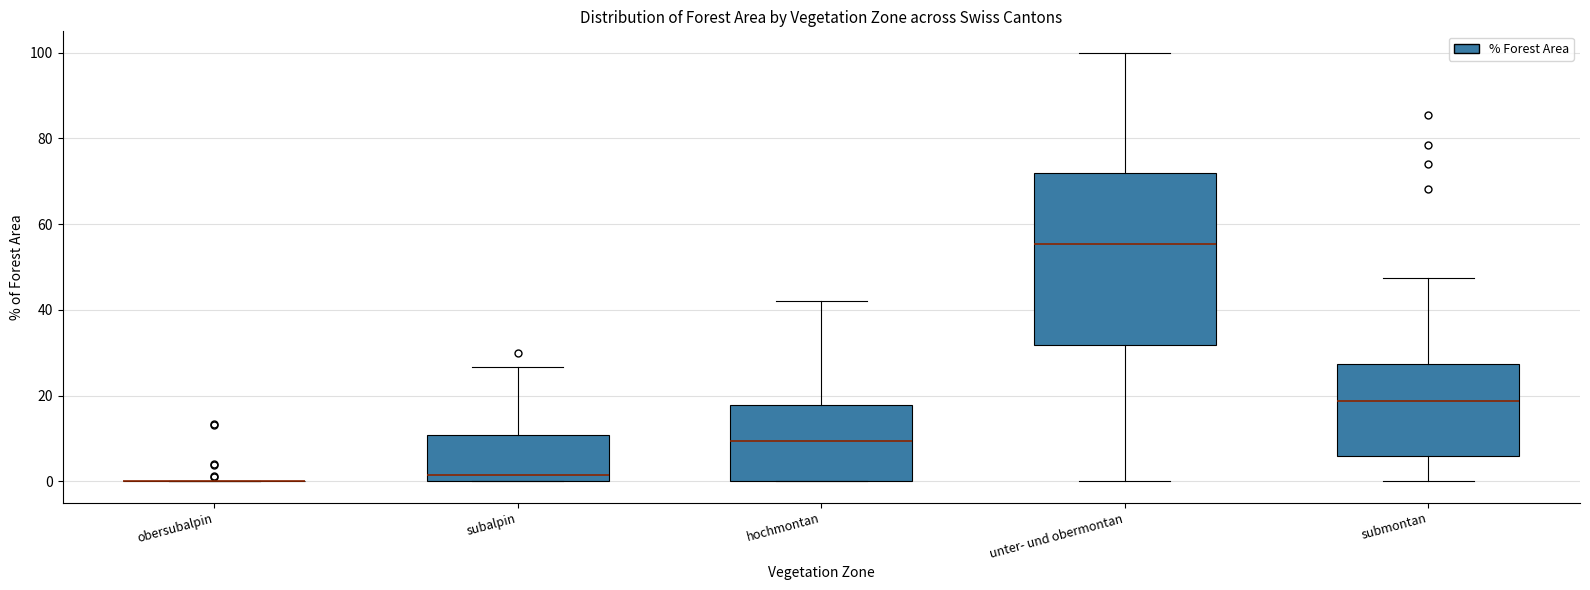

Where is the lower edge of the box for subalpin on the y-axis? The values are not printed on the chart, so give them approximately, as read against the axis.

0